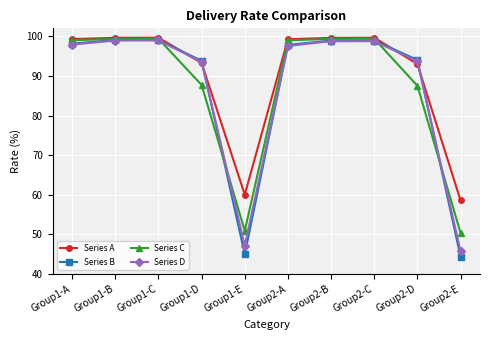

What position from the right is Group1-C?

8